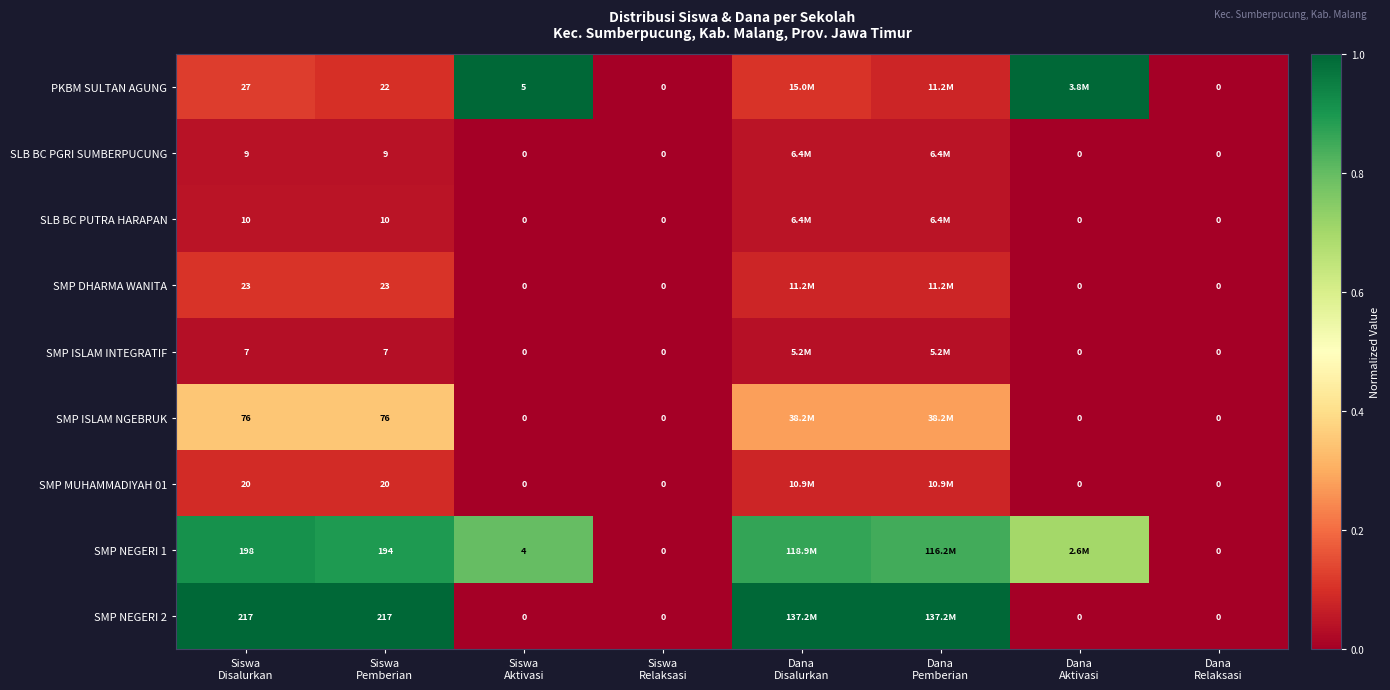

Count the number of data series in this chart.

9